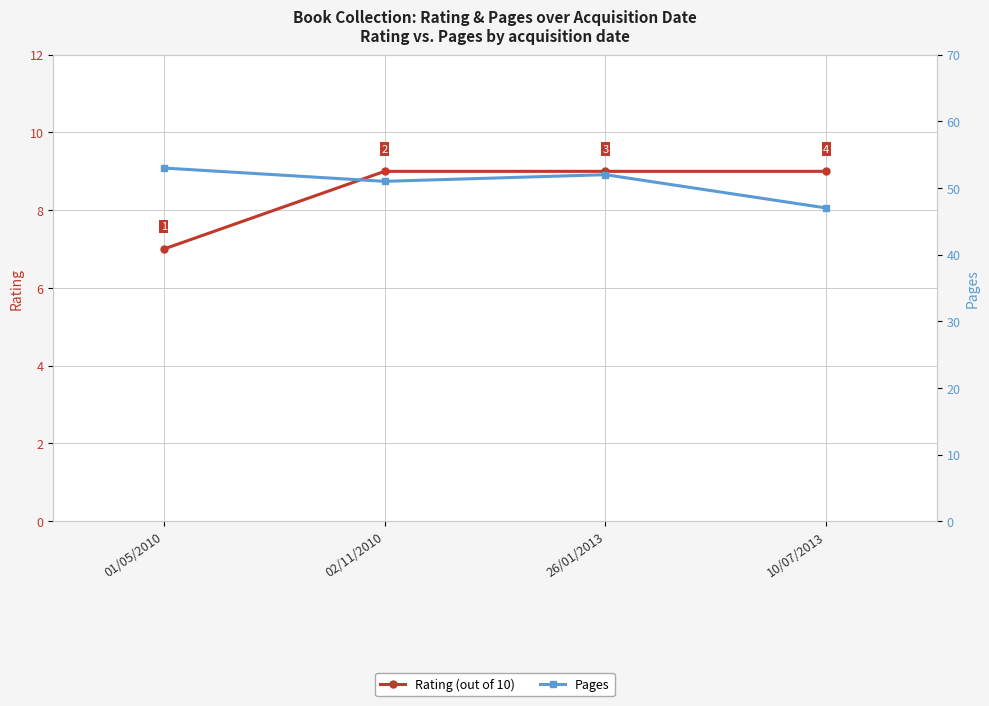

List the series in order of their overall mean, highest first.

Pages, Rating (out of 10)